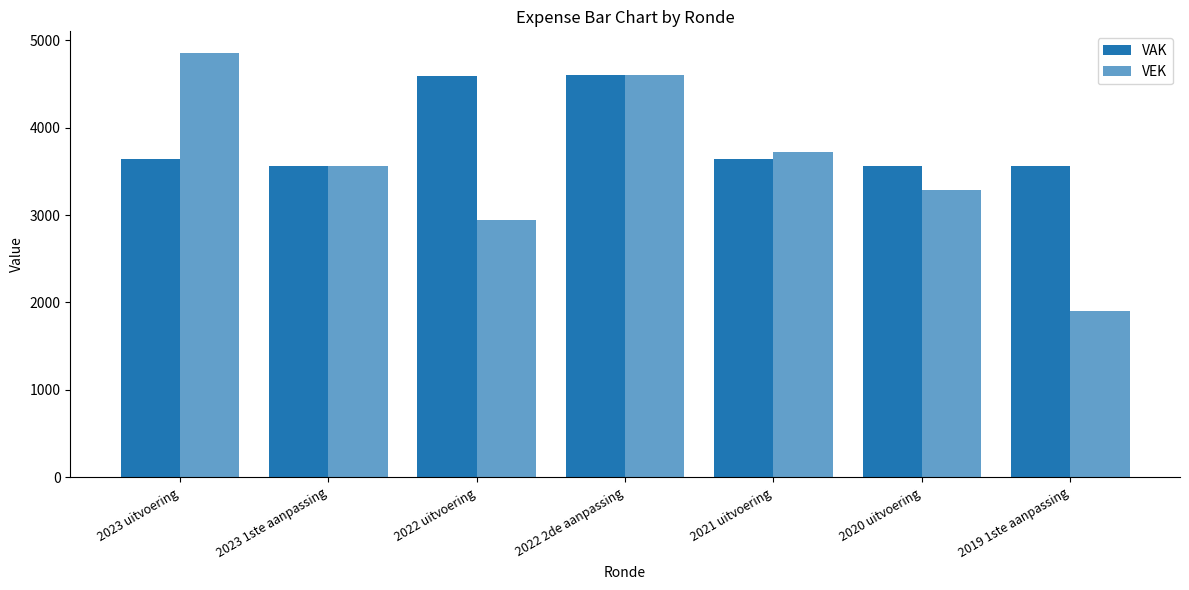

How many groups of bars are there?

7